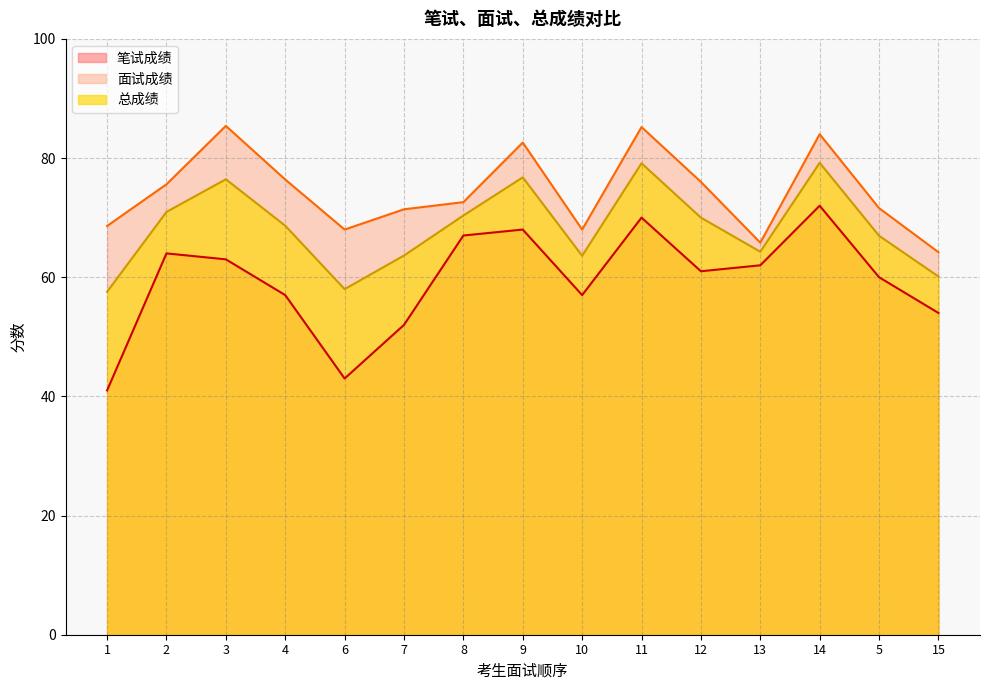

At which label is 面试成绩 closest to 74?

8